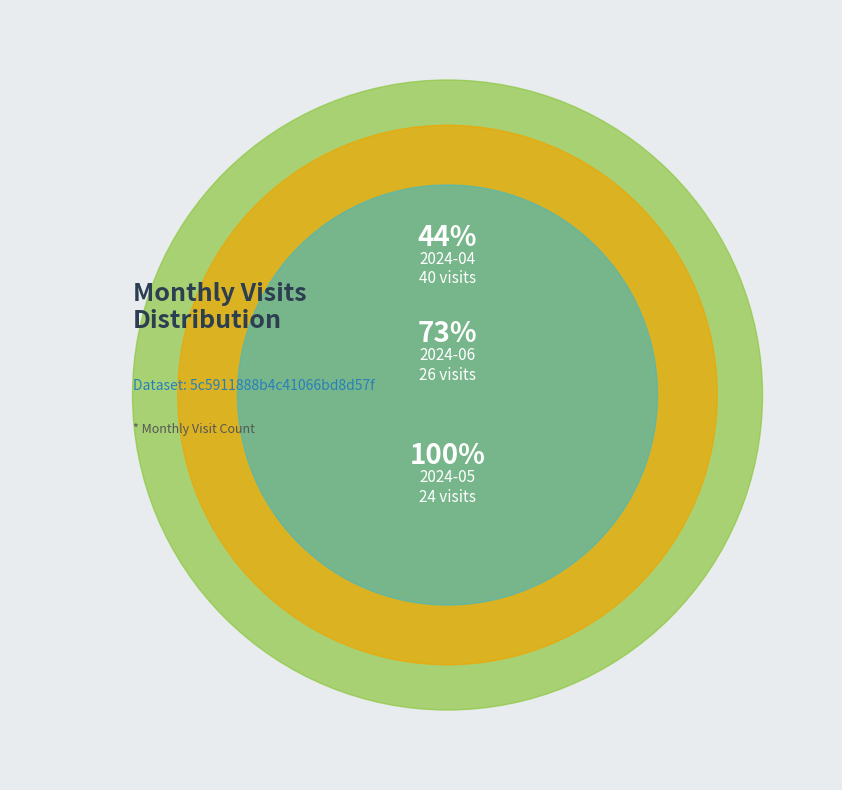

Is the sum of 2024-06 and 2024-04 greater than half?

Yes